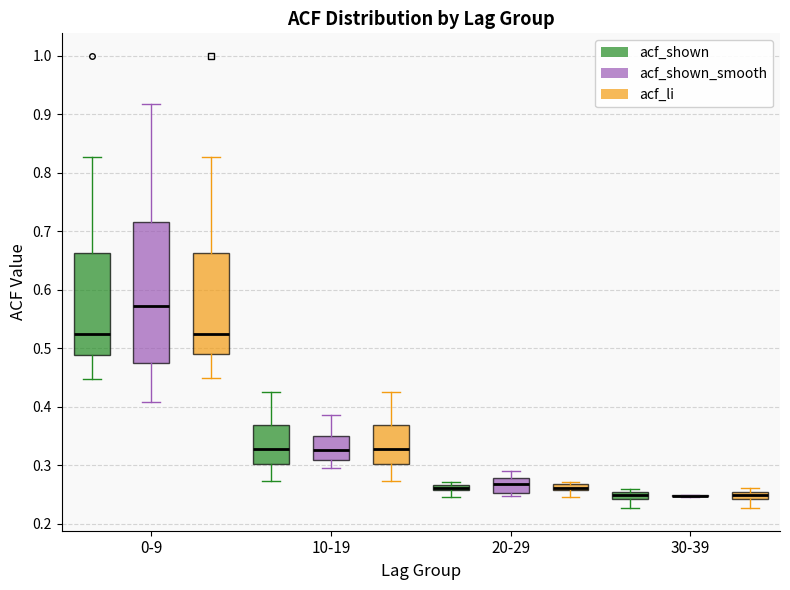

Which box is the tallest, from its lower edge to its upper edge?

0-9 (acf_shown_smooth)